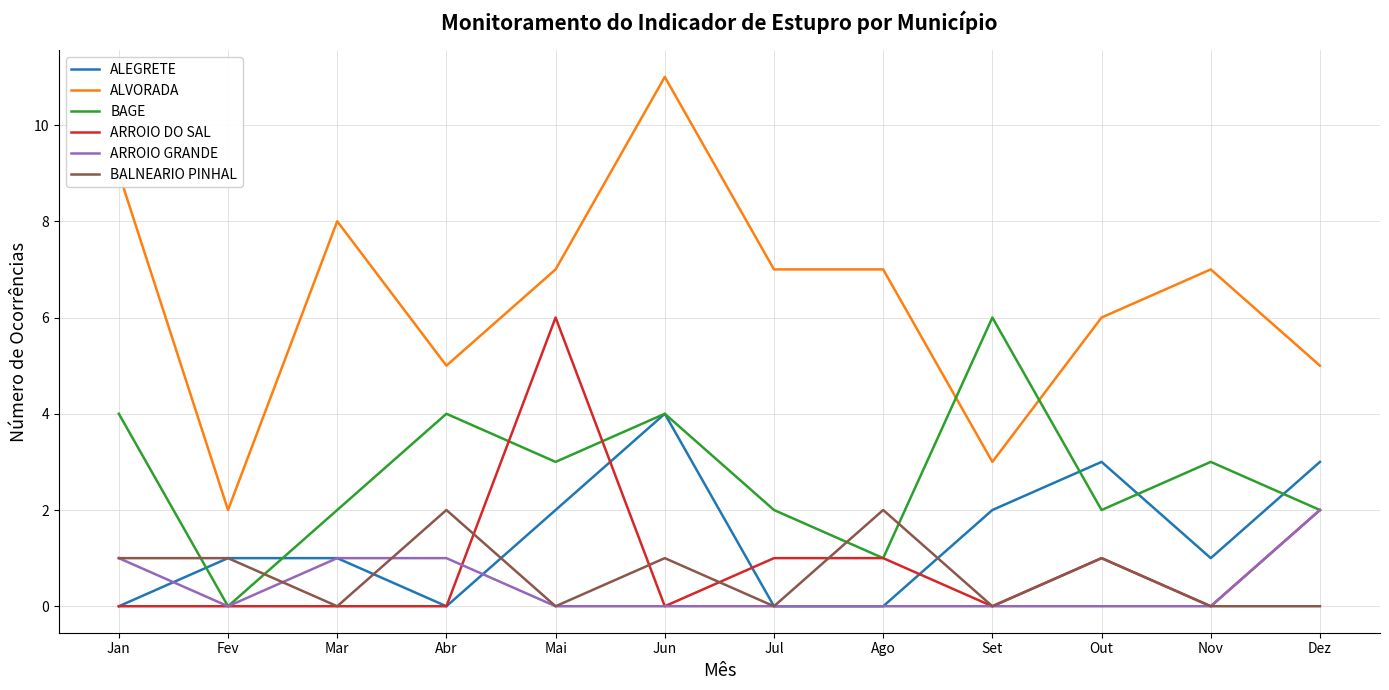

What is the difference between the highest and lowest values at Fev?

2